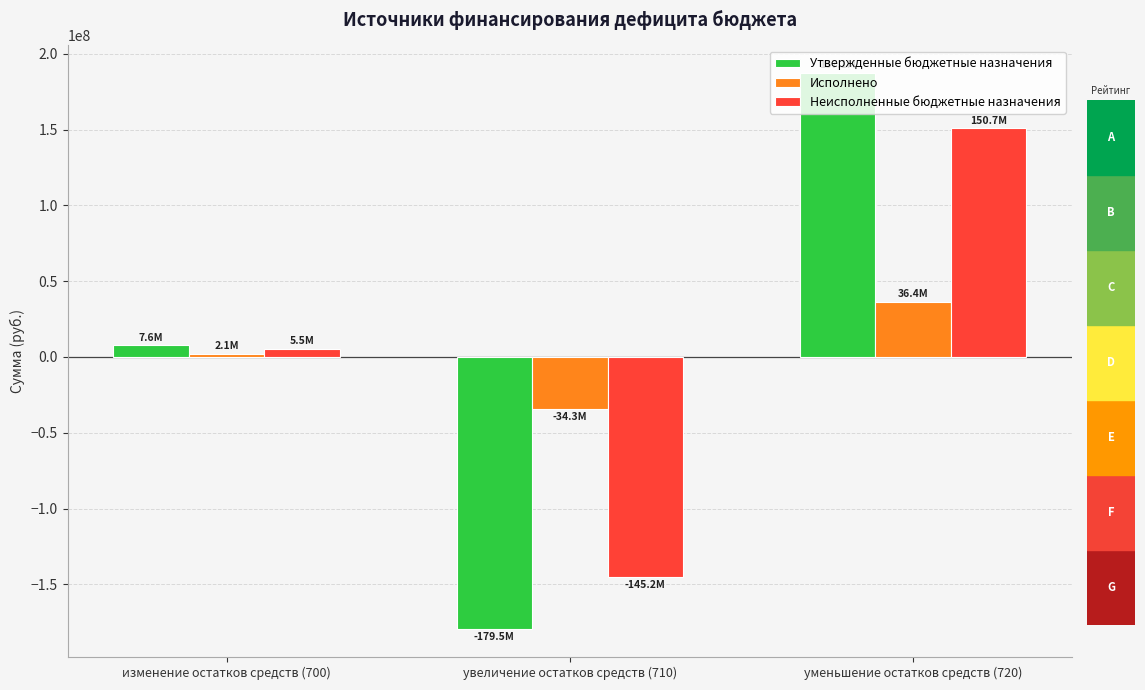

What is the total value across all series at увеличение остатков средств (710)?

-359016315.6